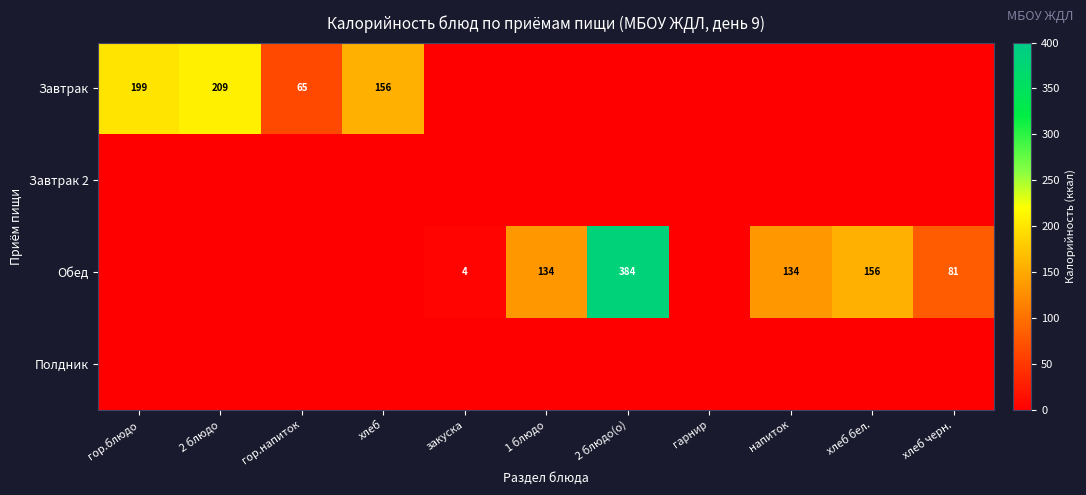

How many data points in Завтрак are above 0?

4